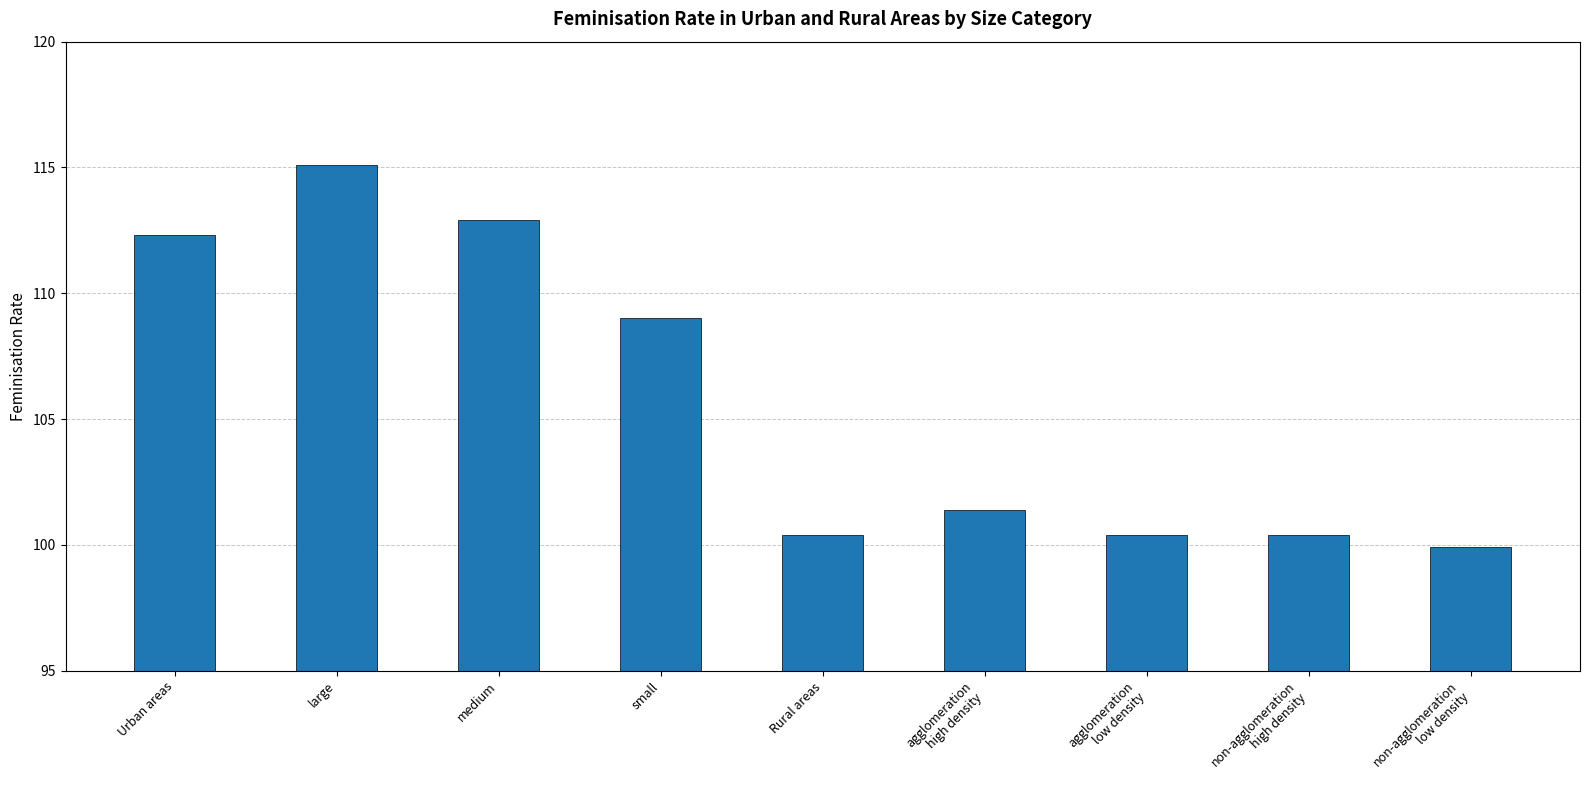

Reading right to left, transcribe all the data shown in this chart.

non-agglomeration
low density=99.9	non-agglomeration
high density=100.4	agglomeration
low density=100.4	agglomeration
high density=101.4	Rural areas=100.4	small=109.0	medium=112.9	large=115.1	Urban areas=112.3